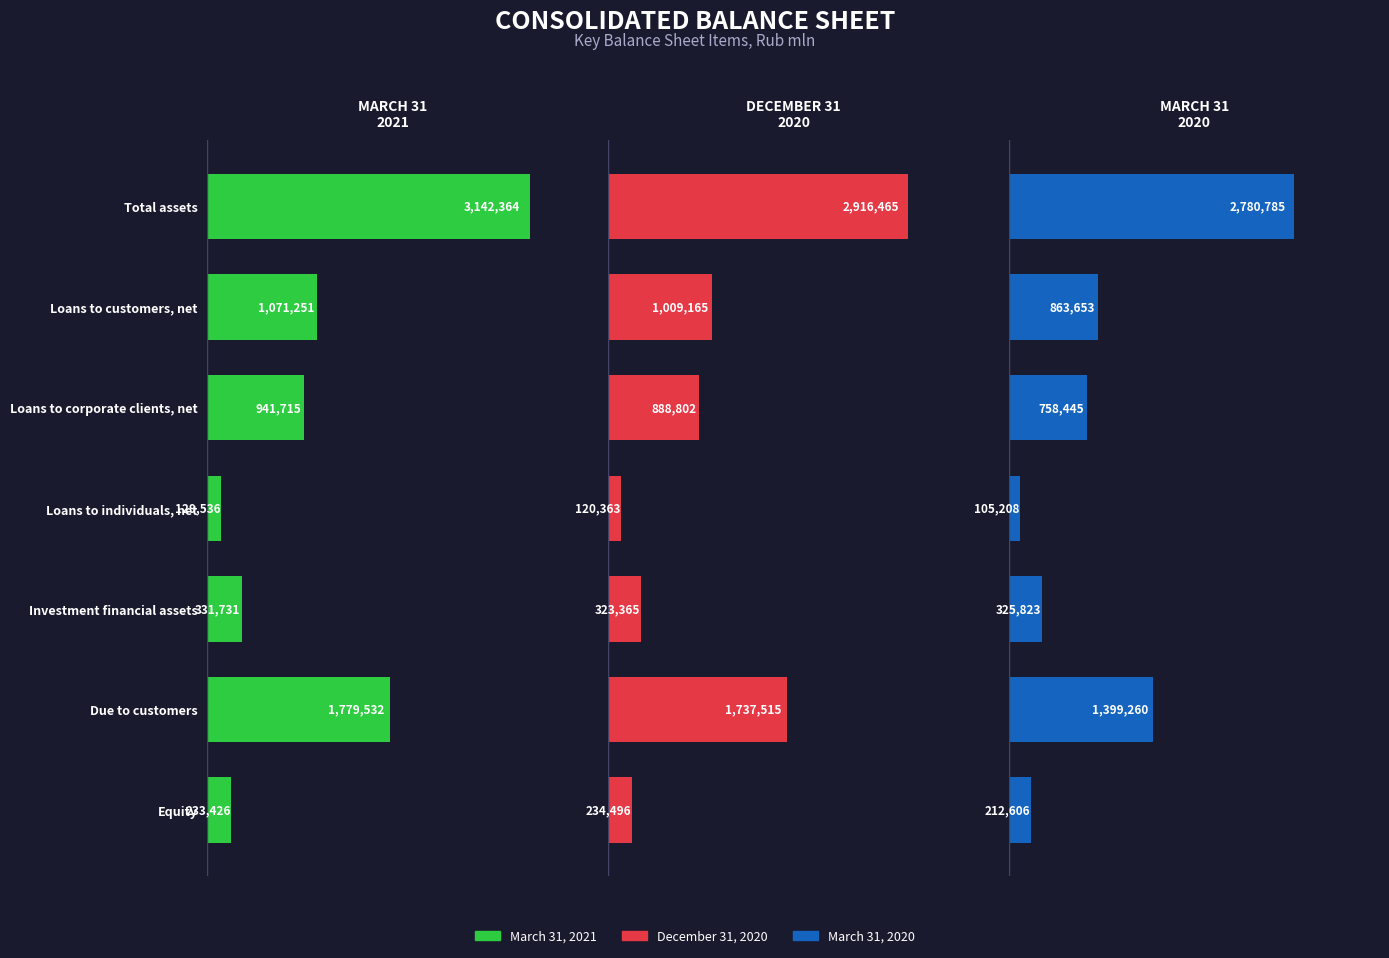

Which has a higher value, Loans to customers, net or Due to customers?

Due to customers